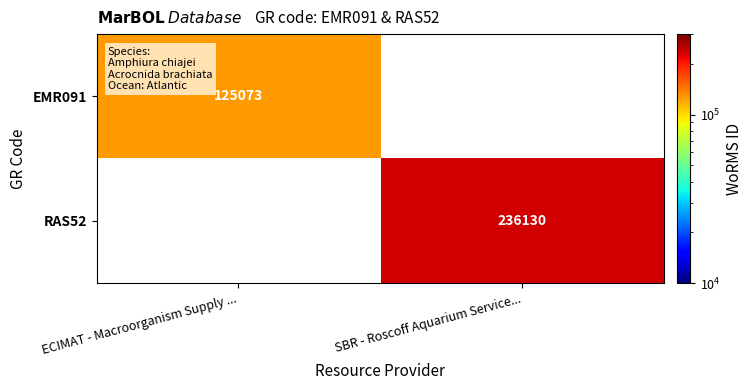

The value of EMR091 at ECIMAT - Macroorganism Supply ... is 168216. True or false?

False